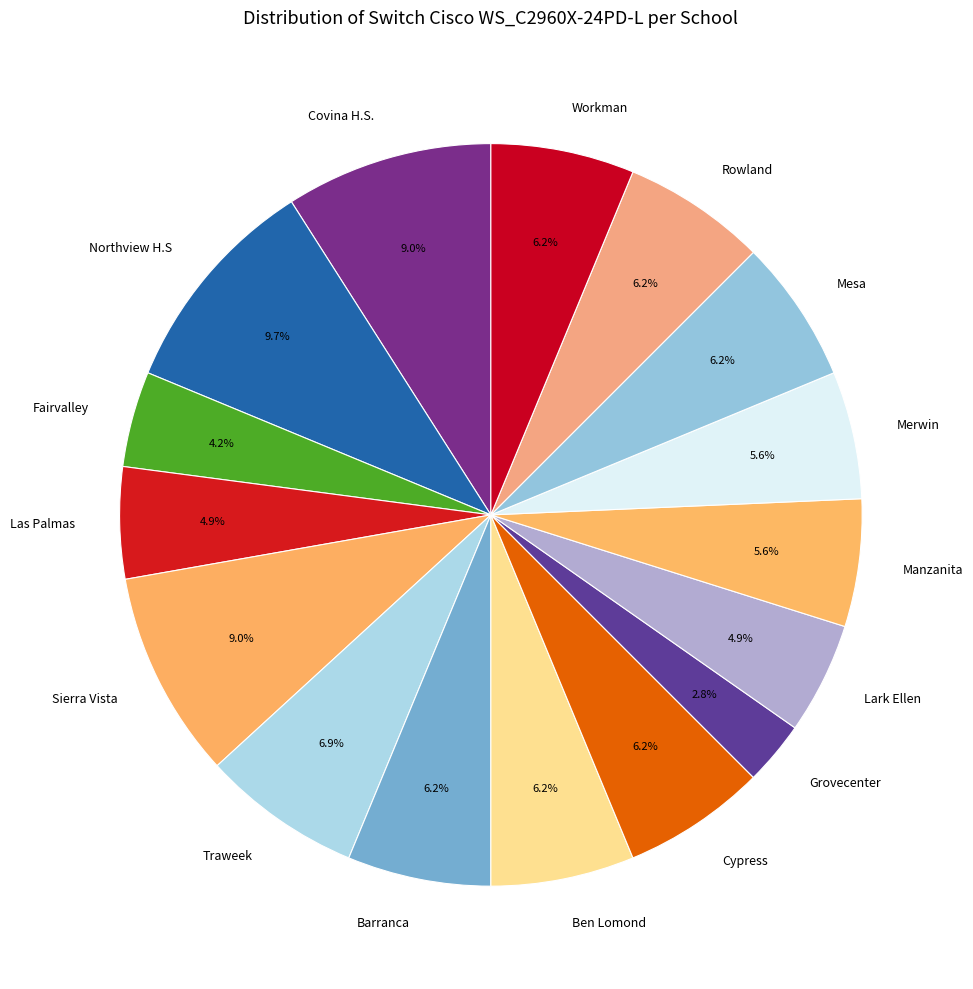

Is Traweek the majority of the pie?

No